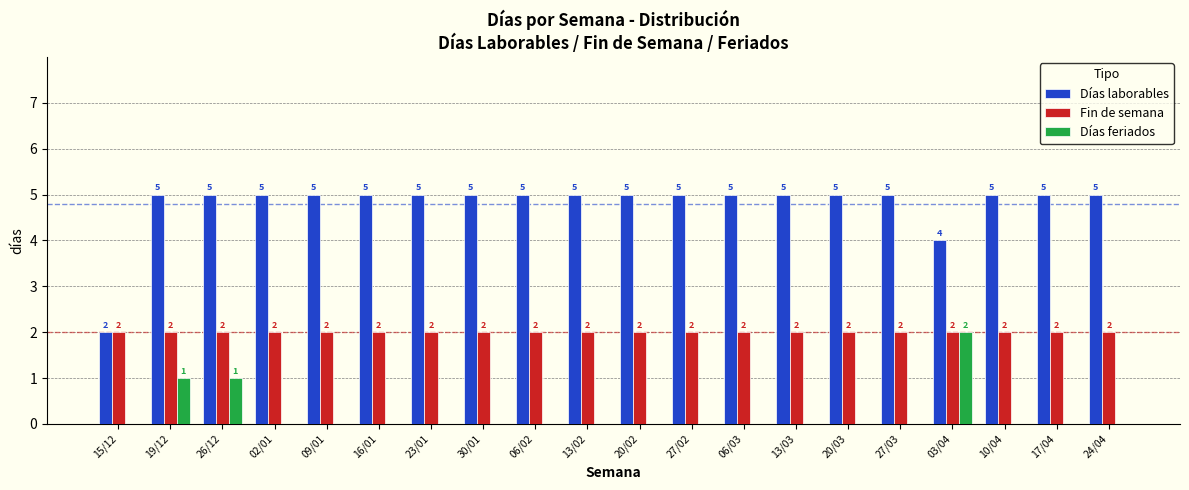

Reading right to left, extract all data points from this chart.

Días laborables: 24/04=5	17/04=5	10/04=5	03/04=4	27/03=5	20/03=5	13/03=5	06/03=5	27/02=5	20/02=5	13/02=5	06/02=5	30/01=5	23/01=5	16/01=5	09/01=5	02/01=5	26/12=5	19/12=5	15/12=2
Fin de semana: 24/04=2	17/04=2	10/04=2	03/04=2	27/03=2	20/03=2	13/03=2	06/03=2	27/02=2	20/02=2	13/02=2	06/02=2	30/01=2	23/01=2	16/01=2	09/01=2	02/01=2	26/12=2	19/12=2	15/12=2
Días feriados: 24/04=0	17/04=0	10/04=0	03/04=2	27/03=0	20/03=0	13/03=0	06/03=0	27/02=0	20/02=0	13/02=0	06/02=0	30/01=0	23/01=0	16/01=0	09/01=0	02/01=0	26/12=1	19/12=1	15/12=0